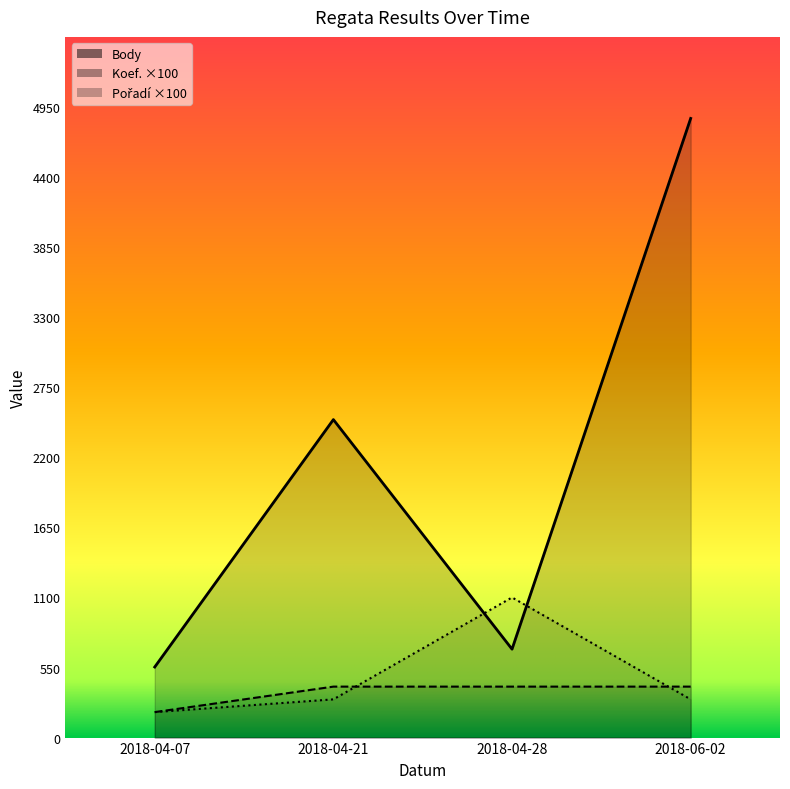

True or false: Koef. has a value of 400 at 2018-04-28.

True